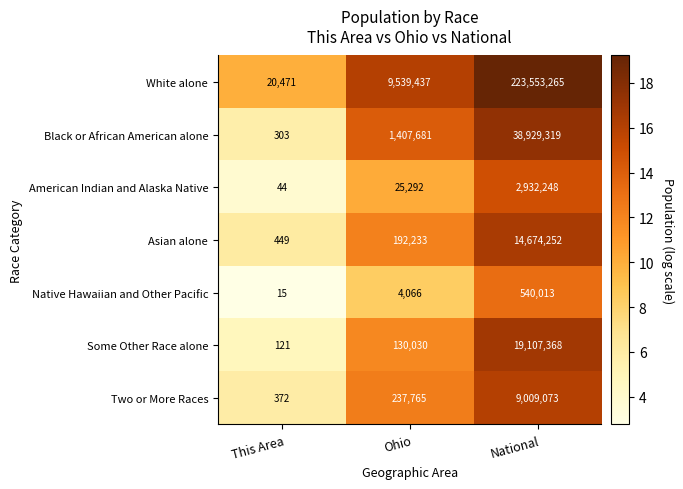

At how many categories does at least one series exceed 17?

3